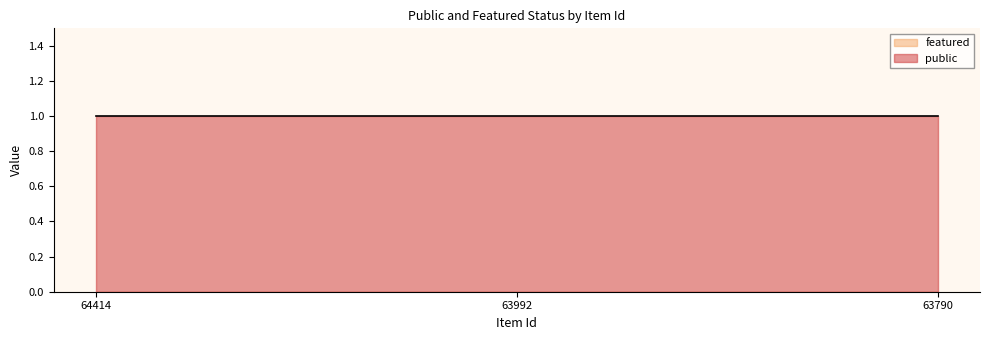

Which category has the highest value across all series?

64414